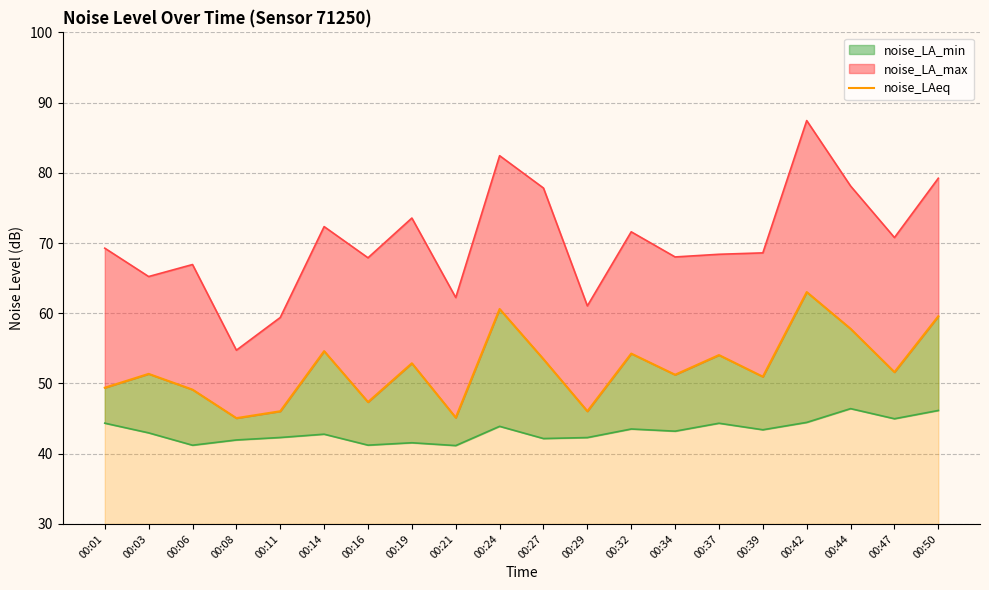

Approximately how many times larger is the value at 00:21 compared to 00:01?

0.9